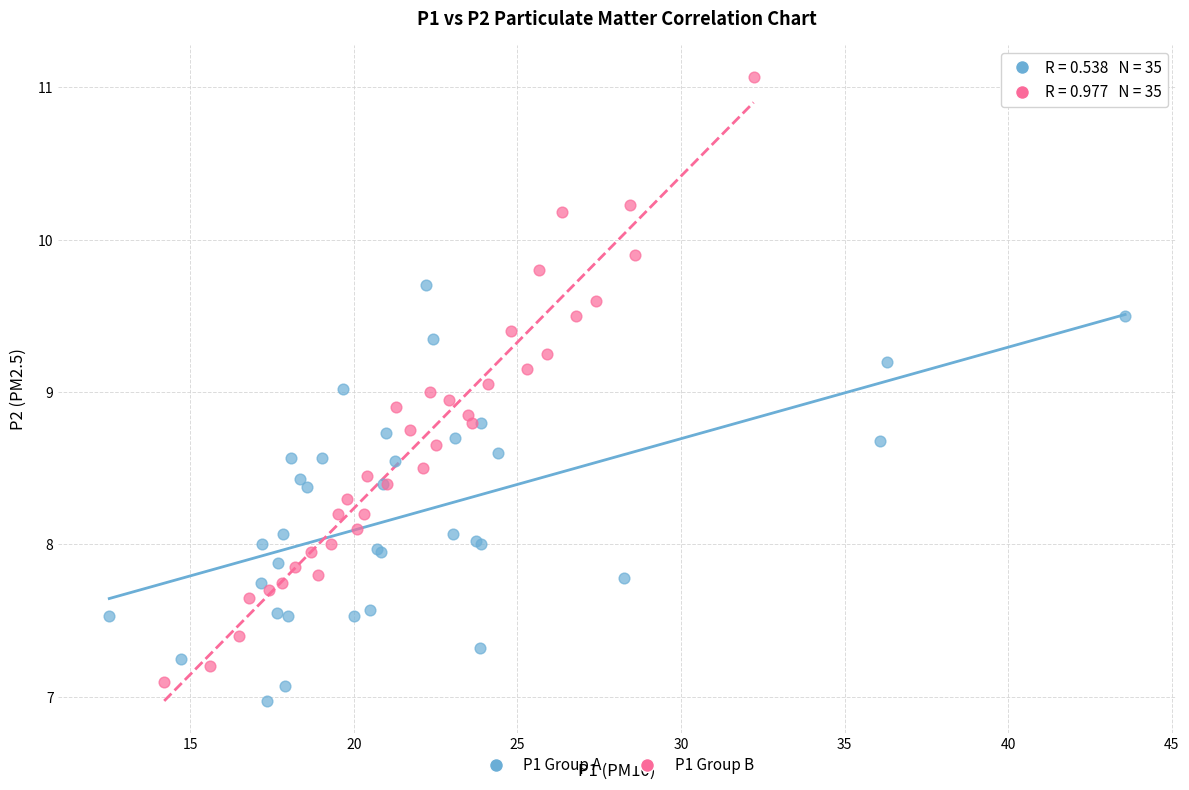

Which series contains the highest Y value?

P1 Group B